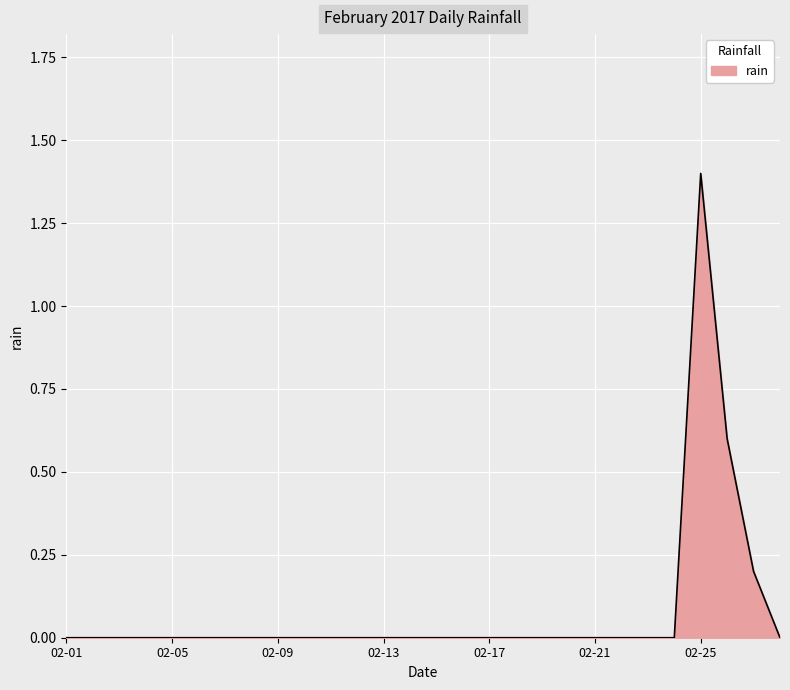

What is the difference between the maximum and minimum values?

1.4